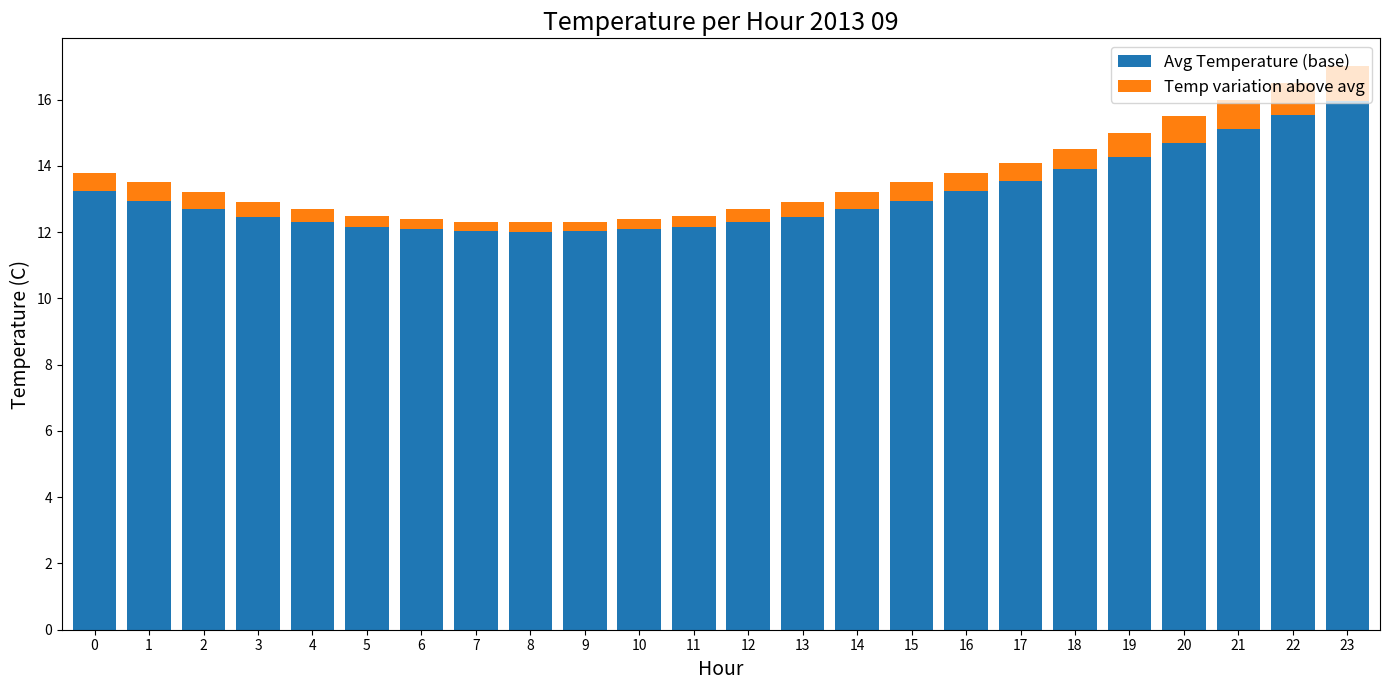

At which category is the sum across all series the highest?

23